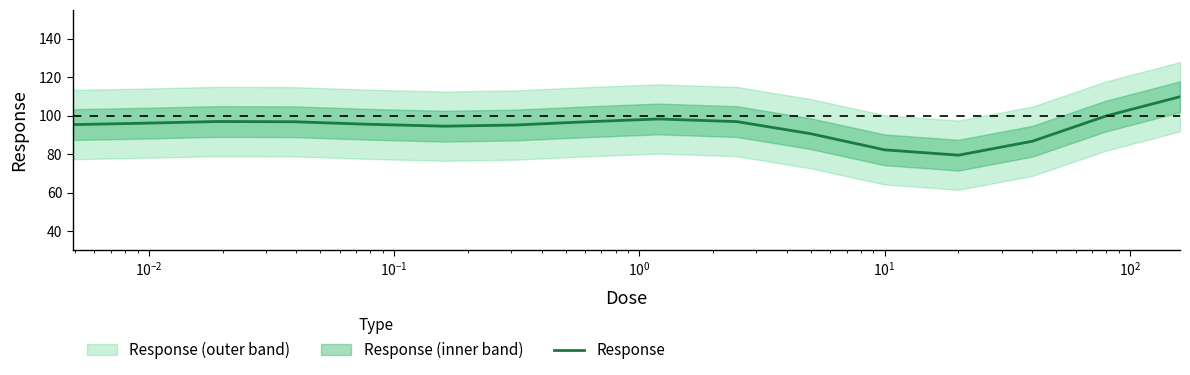

What is the lowest value of the Response series?

79.5